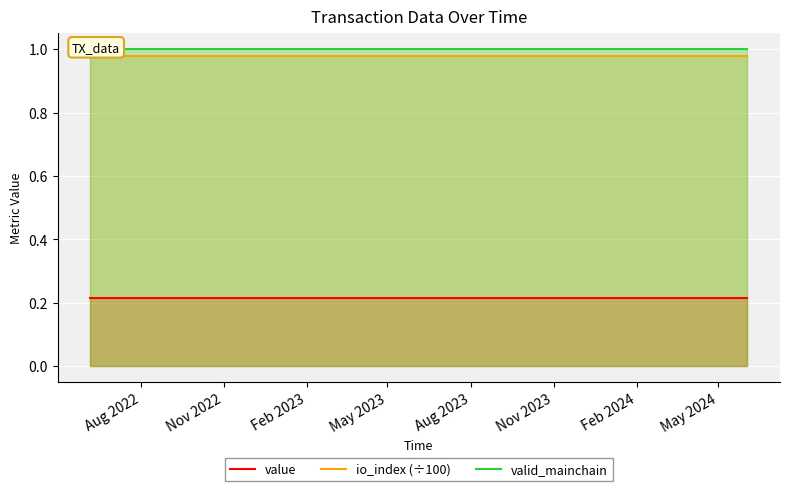

True or false: value and io_index (÷100) intersect in this chart.

False